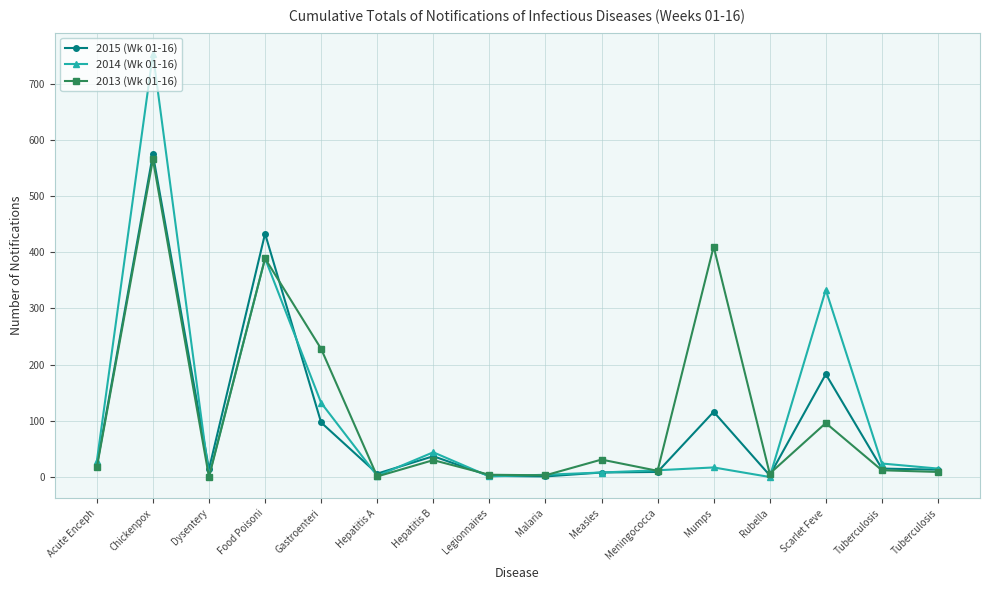

How many lines are shown in the chart?

3